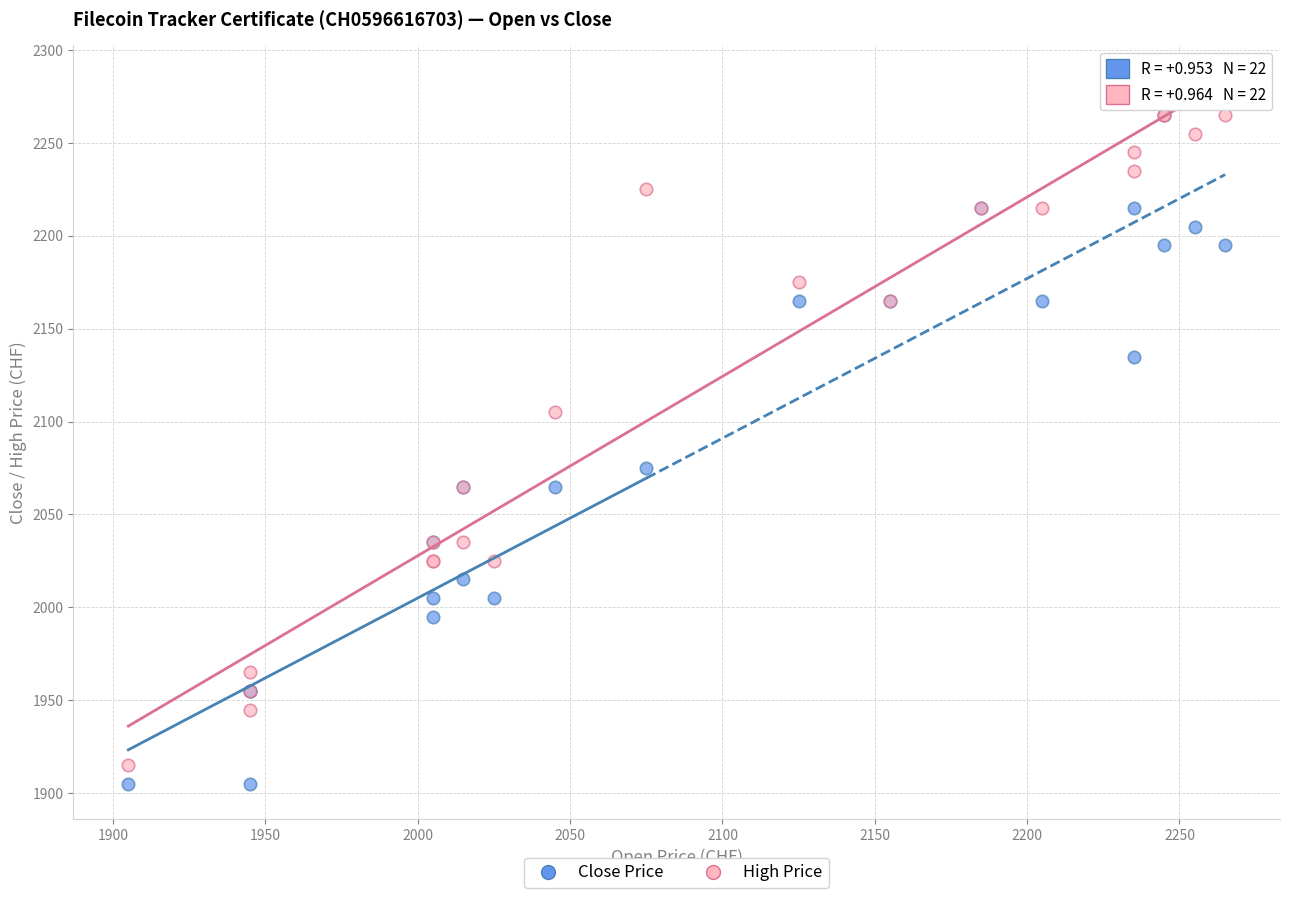

In the Close Price series, what Y value is closest to 2085?

2075